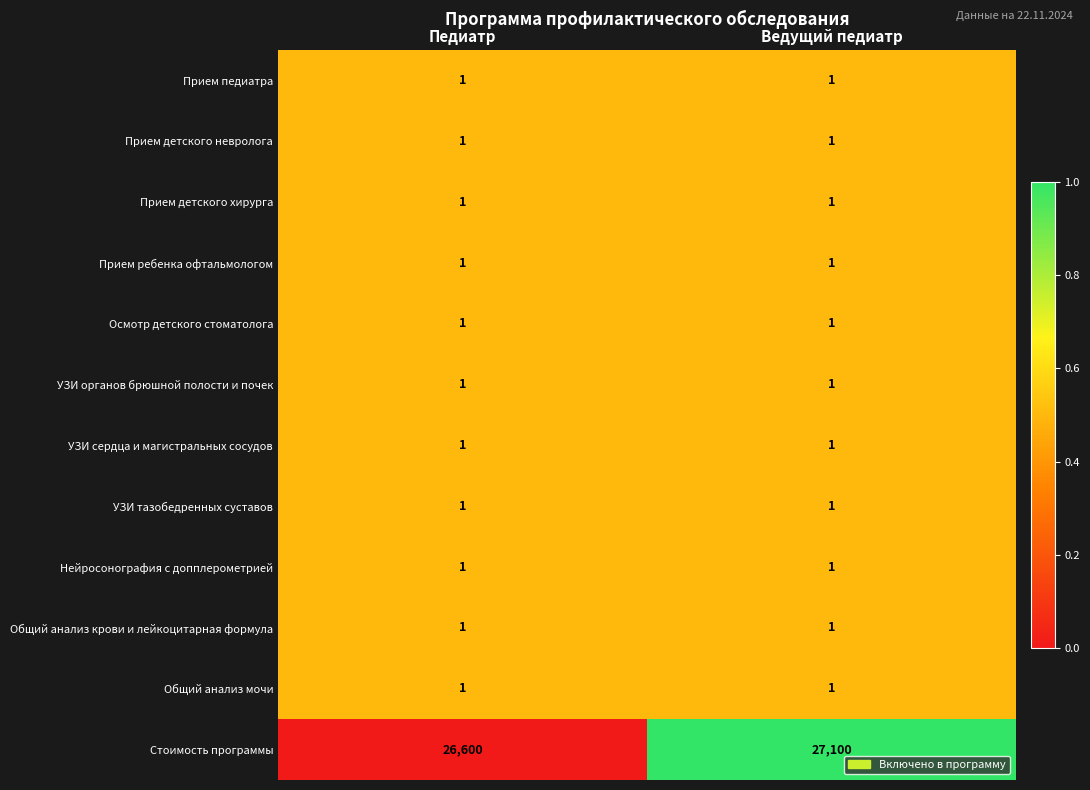

Is it true that Общий анализ мочи equals 1 at Ведущий педиатр?

True